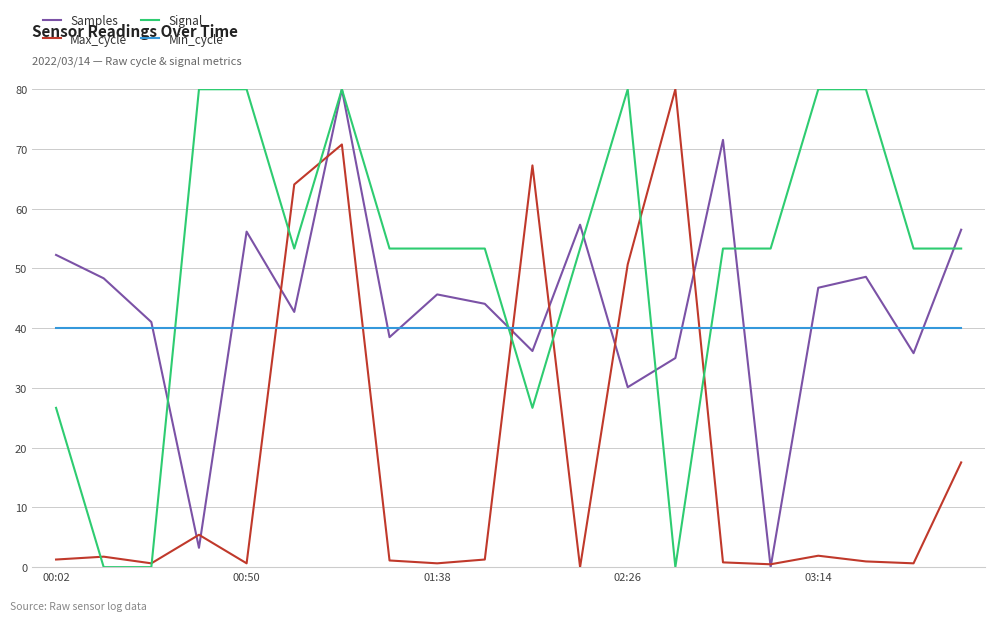

True or false: Signal and Min_cycle cross at least once.

True